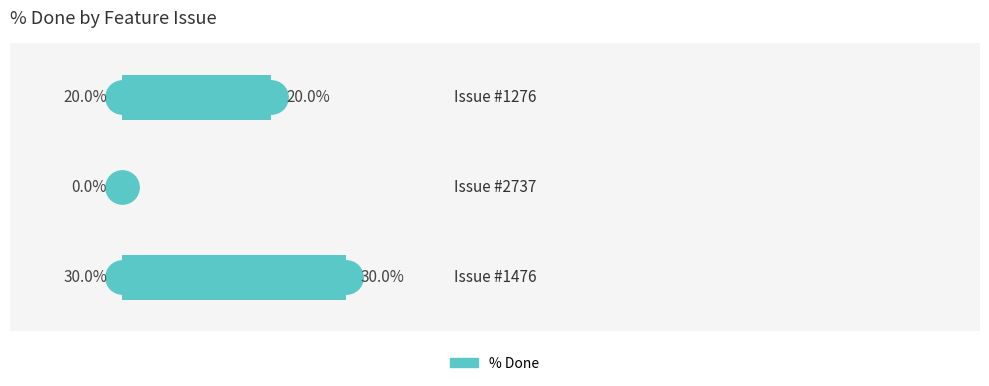

Are the bars horizontal?

Yes